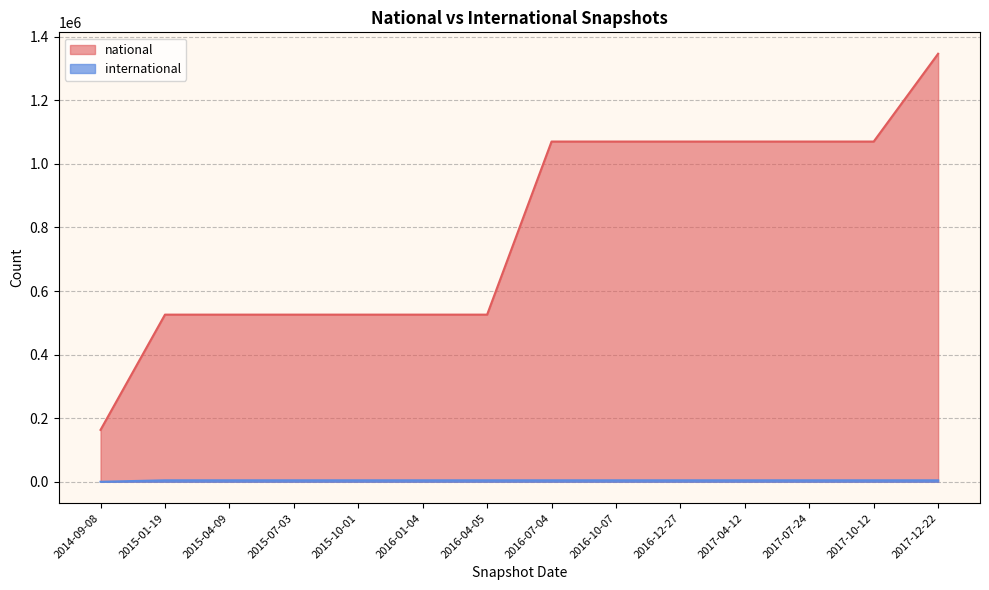

At which category is the sum across all series the highest?

2017-12-22